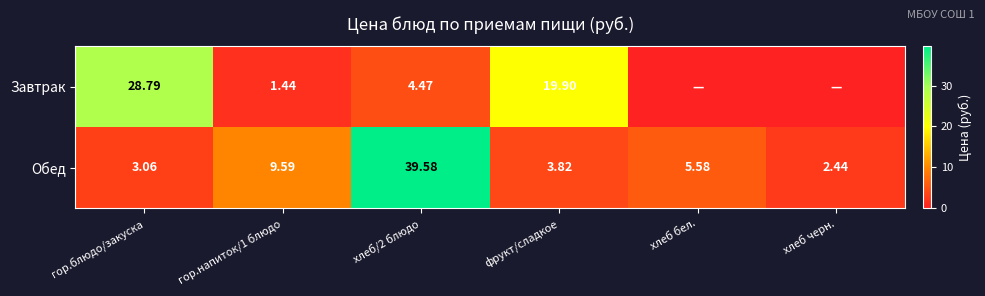

List the labels in order of Обед value, smallest first.

хлеб черн., гор.блюдо/закуска, фрукт/сладкое, хлеб бел., гор.напиток/1 блюдо, хлеб/2 блюдо